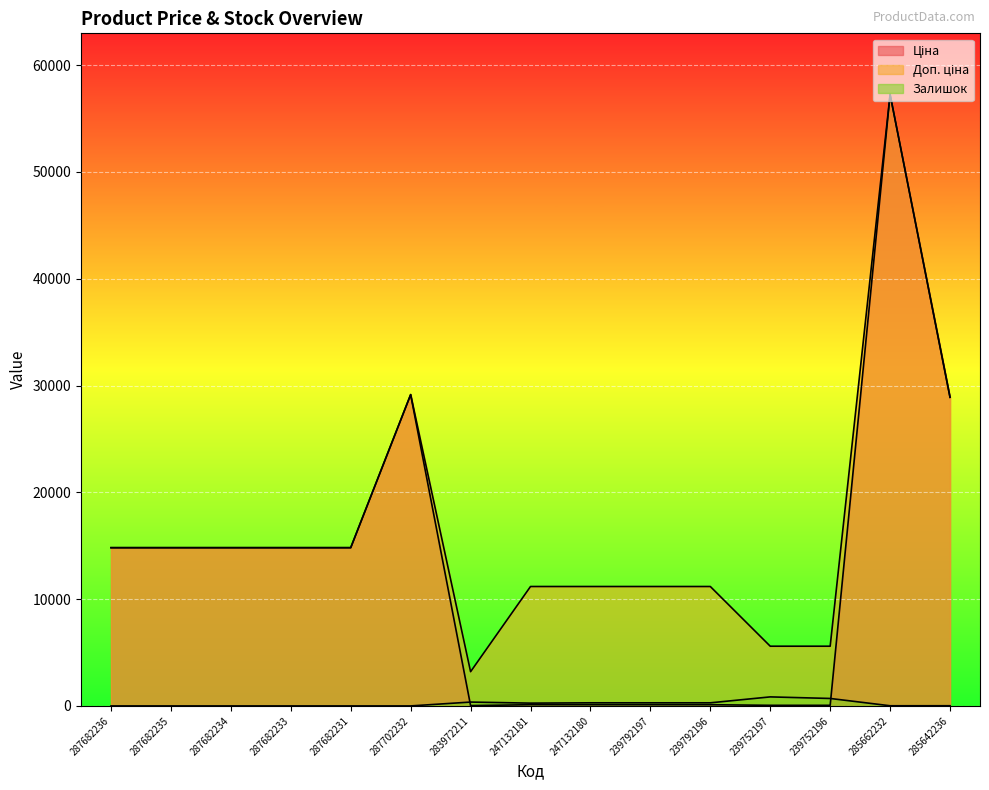

True or false: Доп. ціна has more than 0 points higher than both neighbors.

True